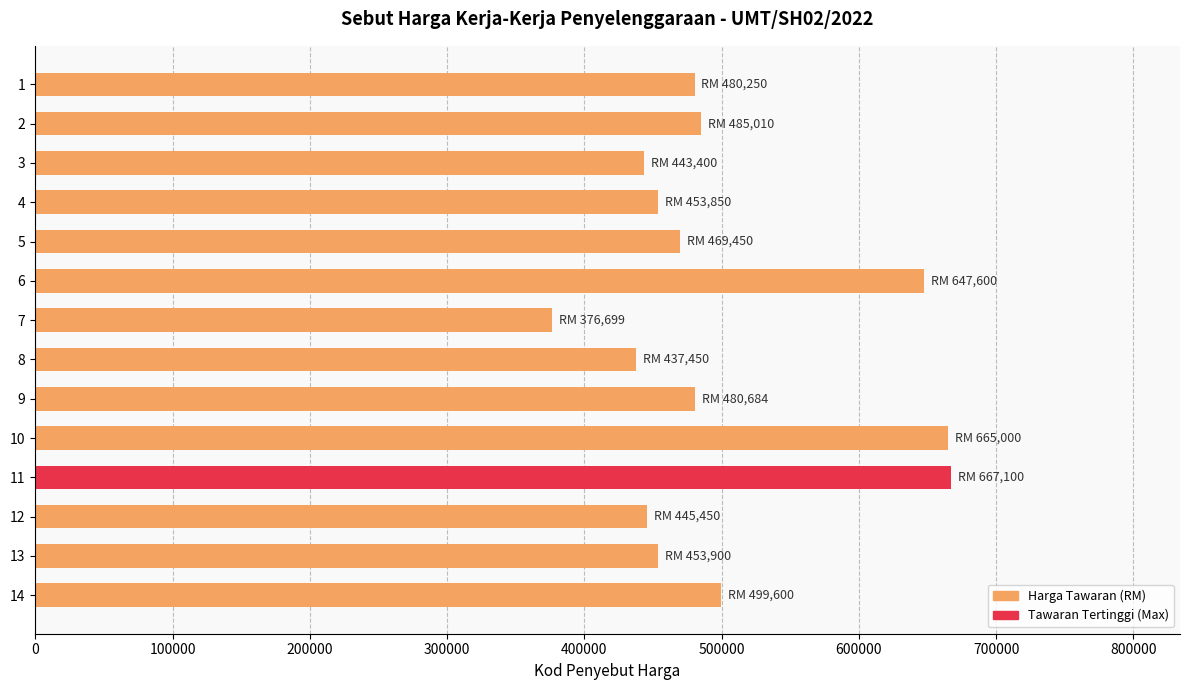

What is the difference between the second highest and second lowest values?

227550